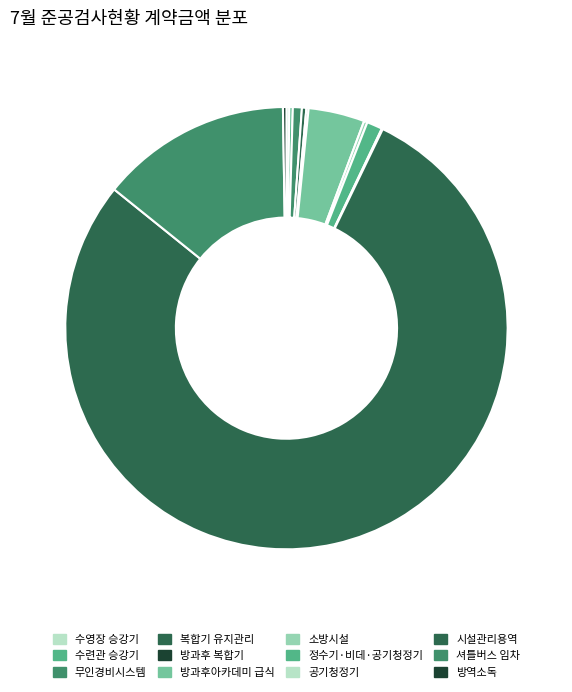

Which slice is the largest?

시설관리용역